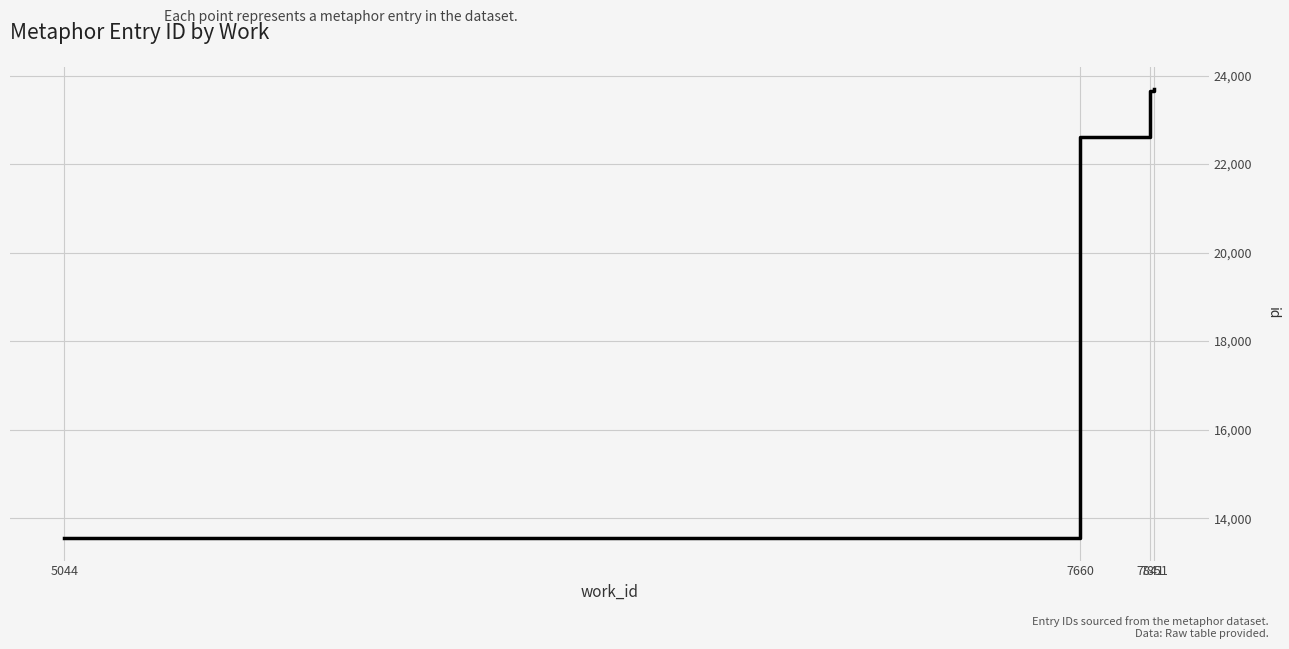

Is it true that the value at 7841 is 23660?

True